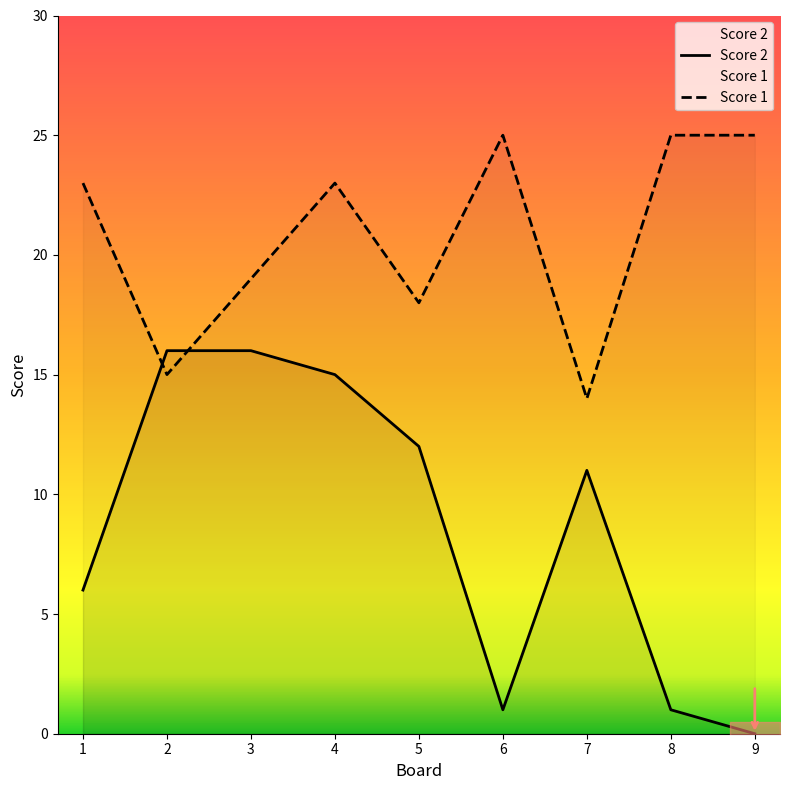

Does the chart display data point markers on the line(s)?

No